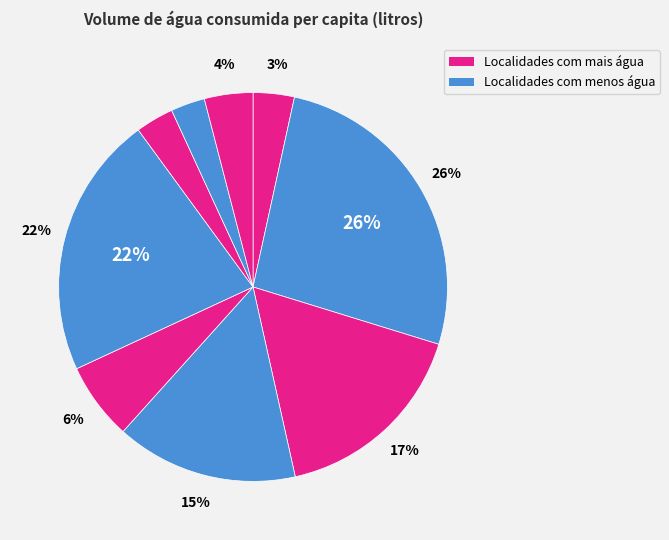

How many slices are in this pie chart?

9